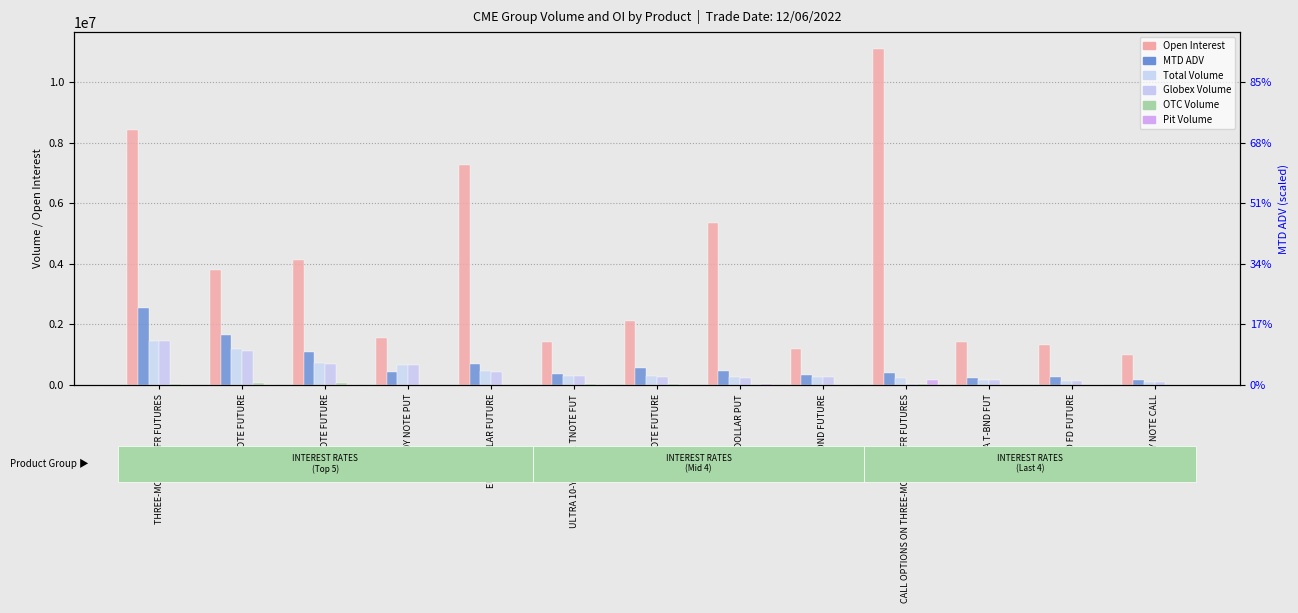

How many data points does each series have?

13